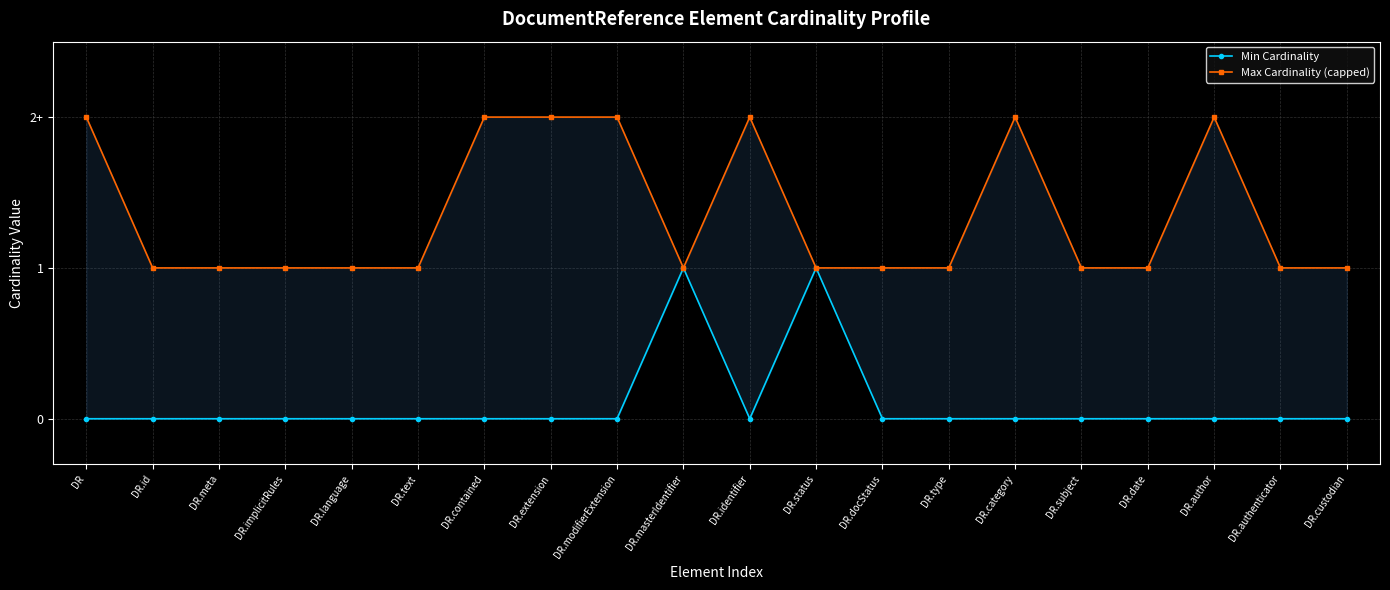

List the labels in order of Max Cardinality (capped) value, largest first.

DR, DR.contained, DR.extension, DR.modifierExtension, DR.identifier, DR.category, DR.author, DR.id, DR.meta, DR.implicitRules, DR.language, DR.text, DR.masterIdentifier, DR.status, DR.docStatus, DR.type, DR.subject, DR.date, DR.authenticator, DR.custodian